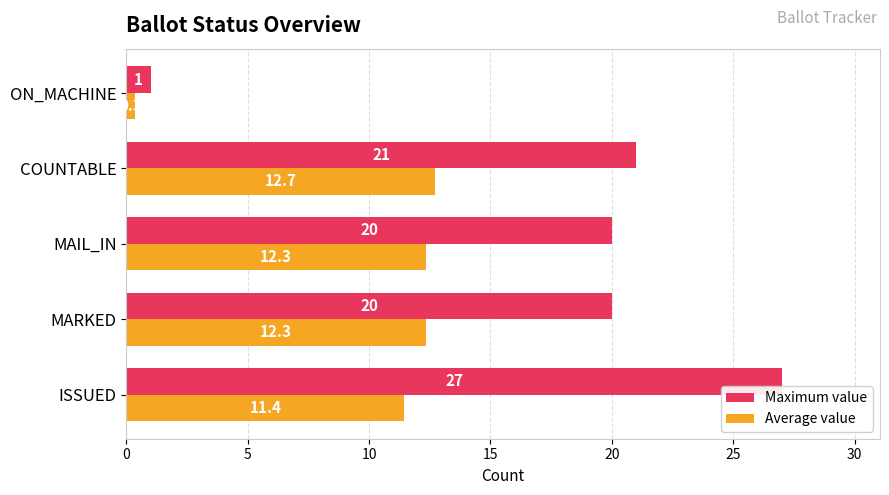

What are all the series names shown in the legend?

Maximum value, Average value